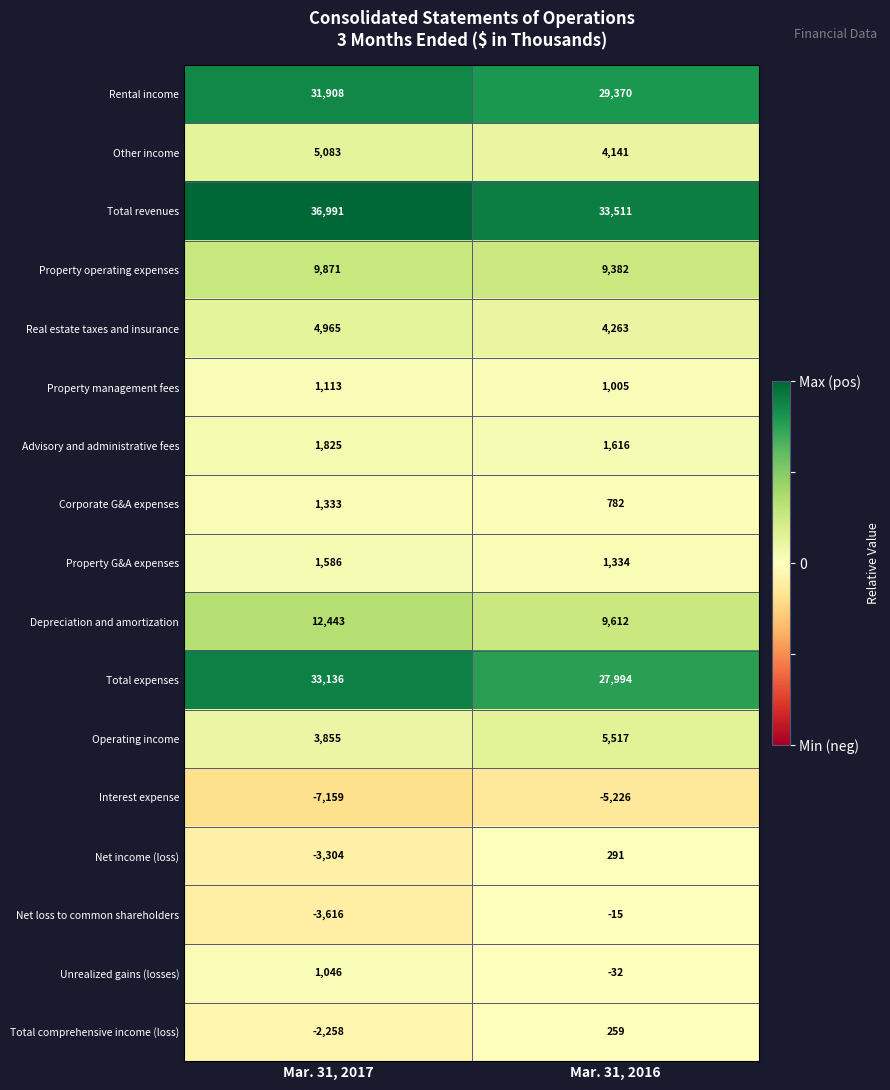

What is the sum of the Total revenues values at Mar. 31, 2016 and Mar. 31, 2017?

70502